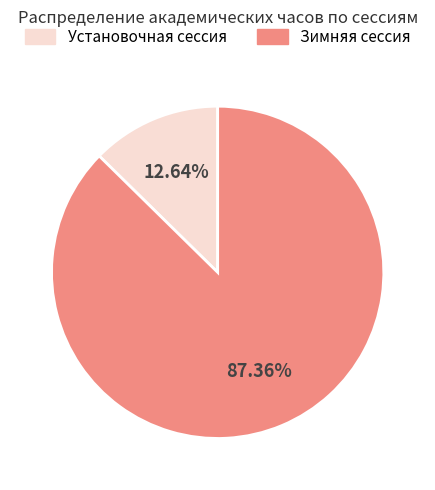

Does any single category account for the majority?

Yes